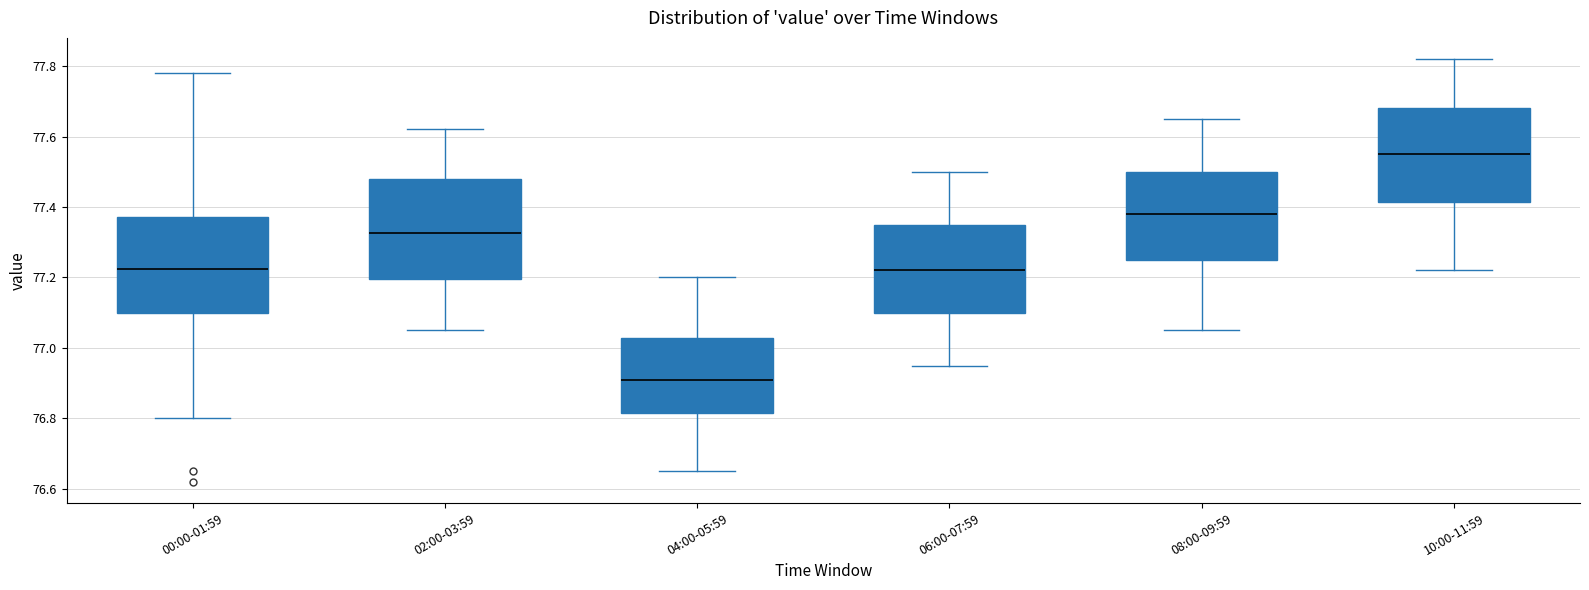

Reading left to right, read every box against the y-axis: the position of its median line, the range the box covers, and the ends of its whiskers. The values are not printed on the chart, so give them approximately, as read against the axis.

00:00-01:59: median 77.22, box 77.10 to 77.38, whiskers 76.80 to 77.78
02:00-03:59: median 77.32, box 77.20 to 77.48, whiskers 77.06 to 77.62
04:00-05:59: median 76.92, box 76.82 to 77.02, whiskers 76.66 to 77.20
06:00-07:59: median 77.22, box 77.10 to 77.36, whiskers 76.96 to 77.50
08:00-09:59: median 77.38, box 77.26 to 77.50, whiskers 77.06 to 77.66
10:00-11:59: median 77.56, box 77.42 to 77.68, whiskers 77.22 to 77.82